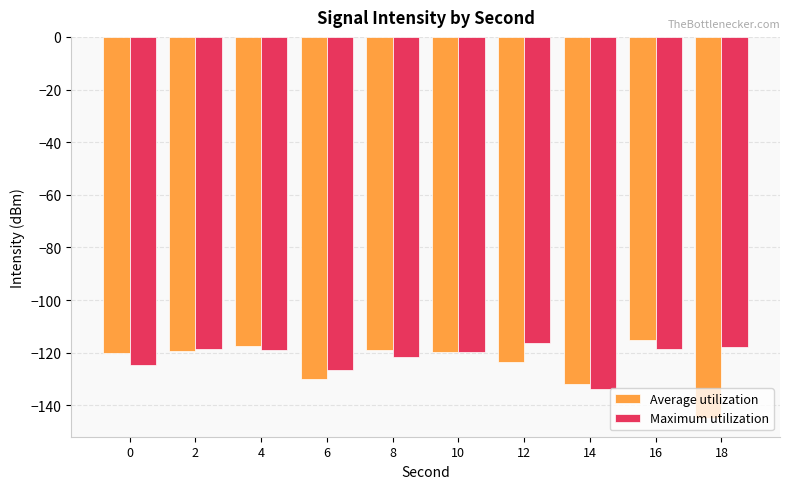

What is the value of the Average utilization bar at the 9th from the left?

-115.2